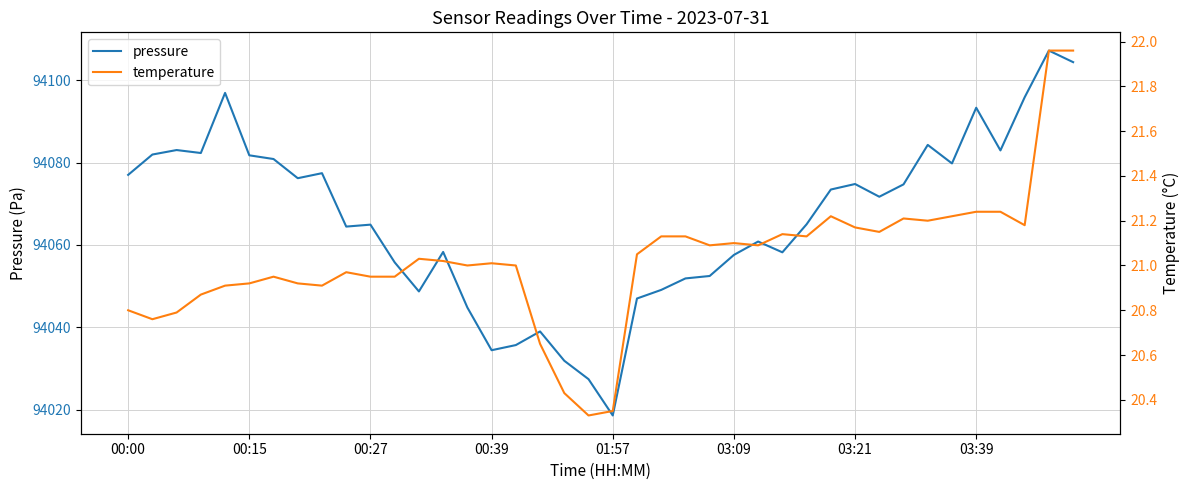

True or false: temperature has a value of 21.1 at 26.

True